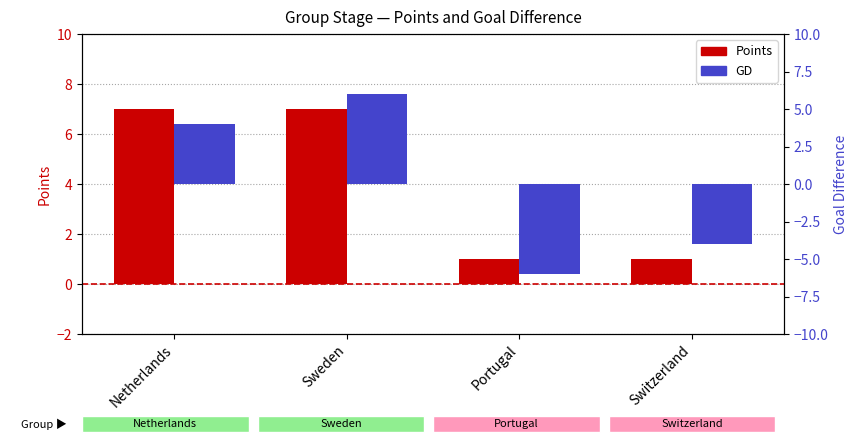

Which series changed the most between Netherlands and Switzerland?

GD